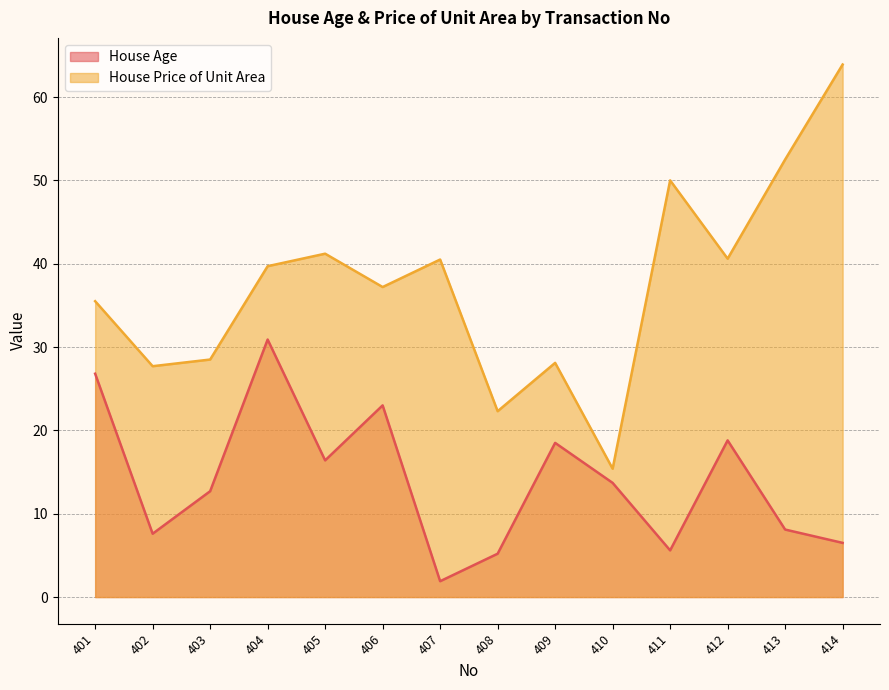

True or false: House Price of Unit Area and House Age cross at least once.

False